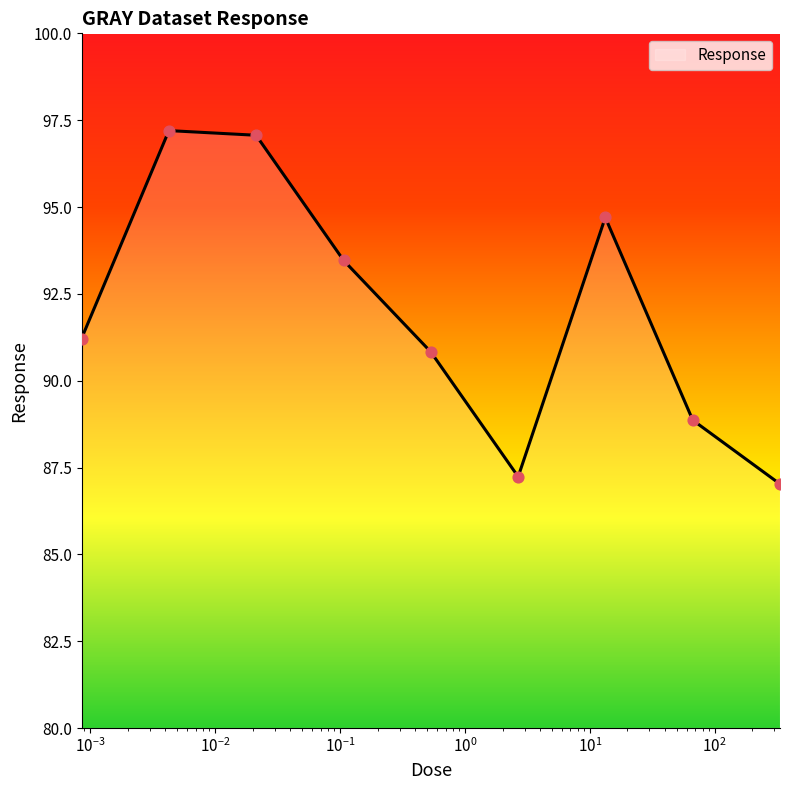

What is the difference between the maximum and minimum values?

10.2